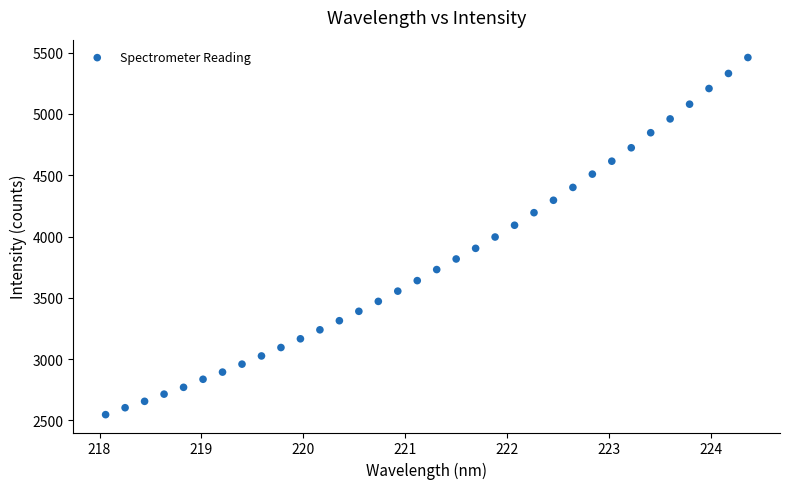

What is the range of X values (max minus min)?

6.3